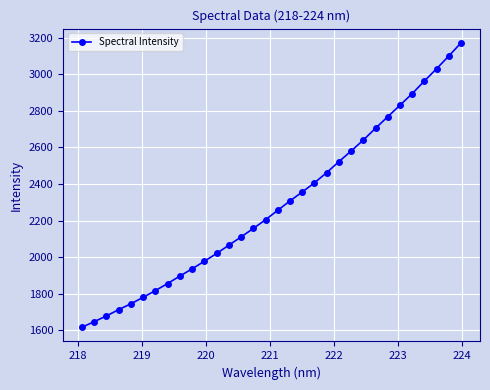

What is the difference between the maximum and second lowest values?

1526.0